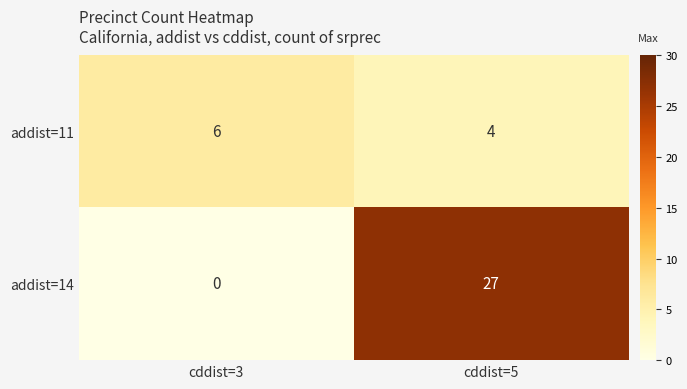

The value of addist=14 at cddist=5 is 27. True or false?

True